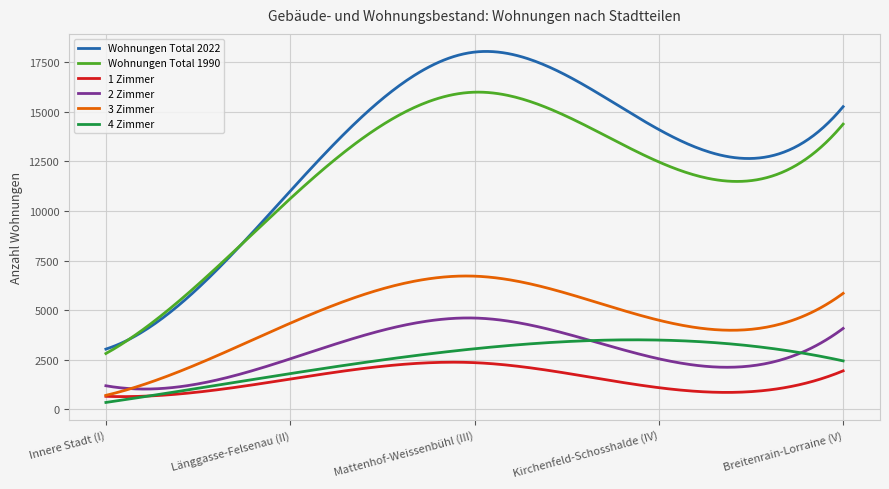

List the series in order of their peak value, highest first.

Wohnungen Total 2022, Wohnungen Total 1990, 3 Zimmer, 2 Zimmer, 4 Zimmer, 1 Zimmer